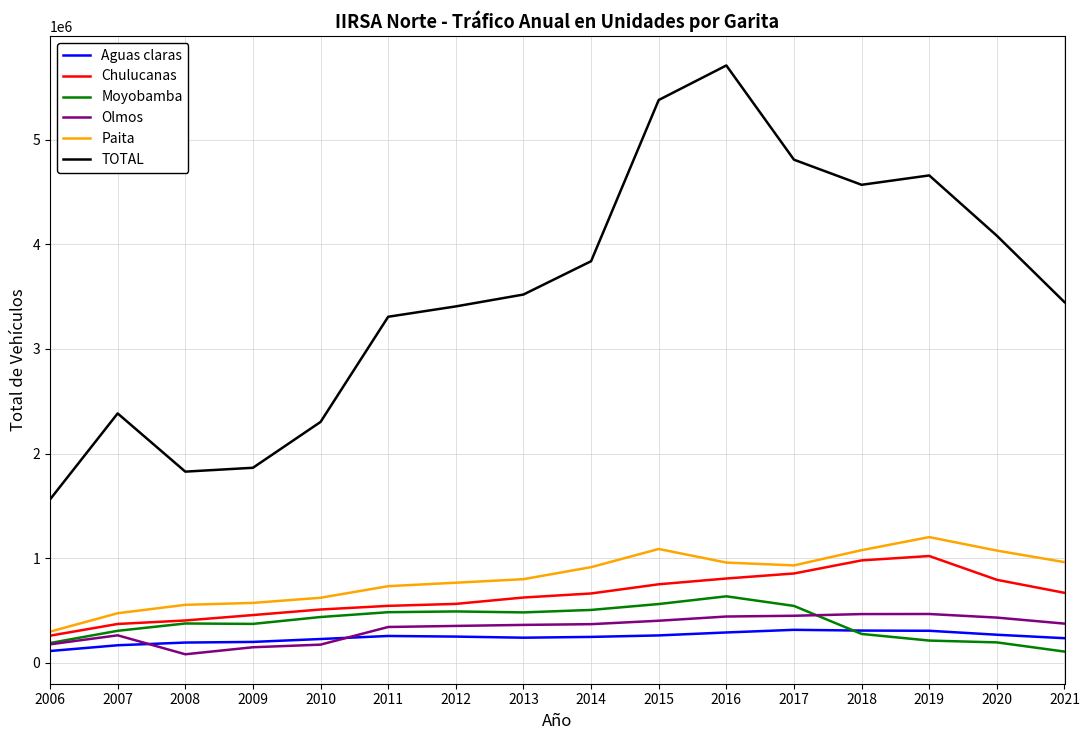

What is the minimum value for TOTAL?

1561332